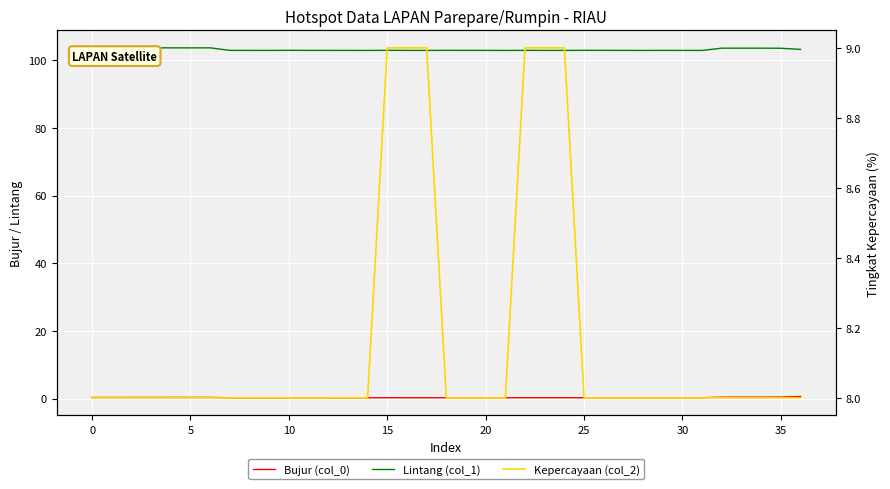

What is the difference between the maximum and second lowest values in the Bujur (col_0) series?

0.4